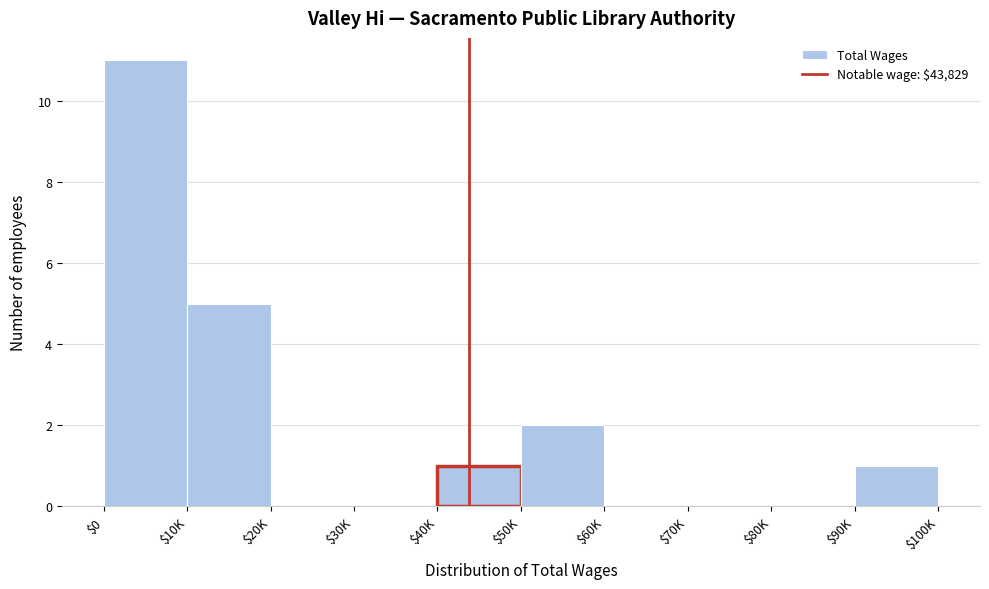

What is the sum of all values?

20